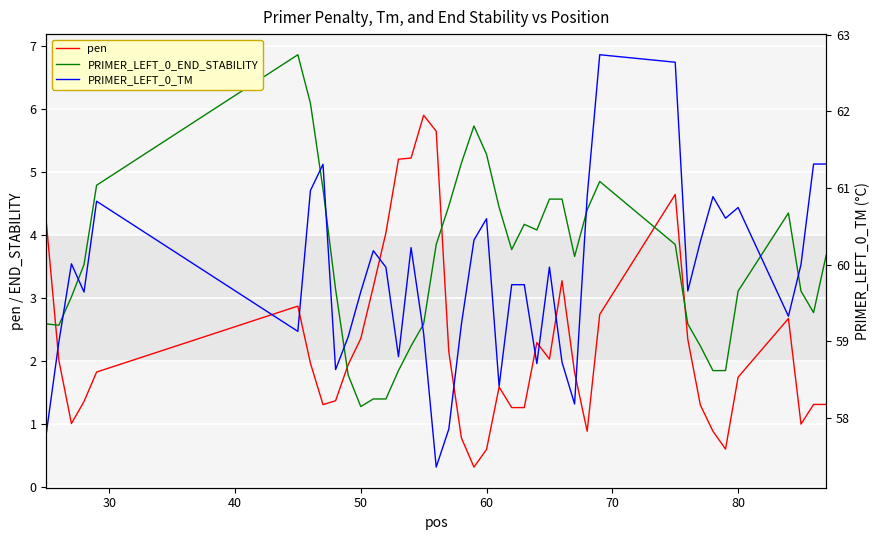

List the series in order of their peak value, highest first.

PRIMER_LEFT_0_TM, PRIMER_LEFT_0_END_STABILITY, pen